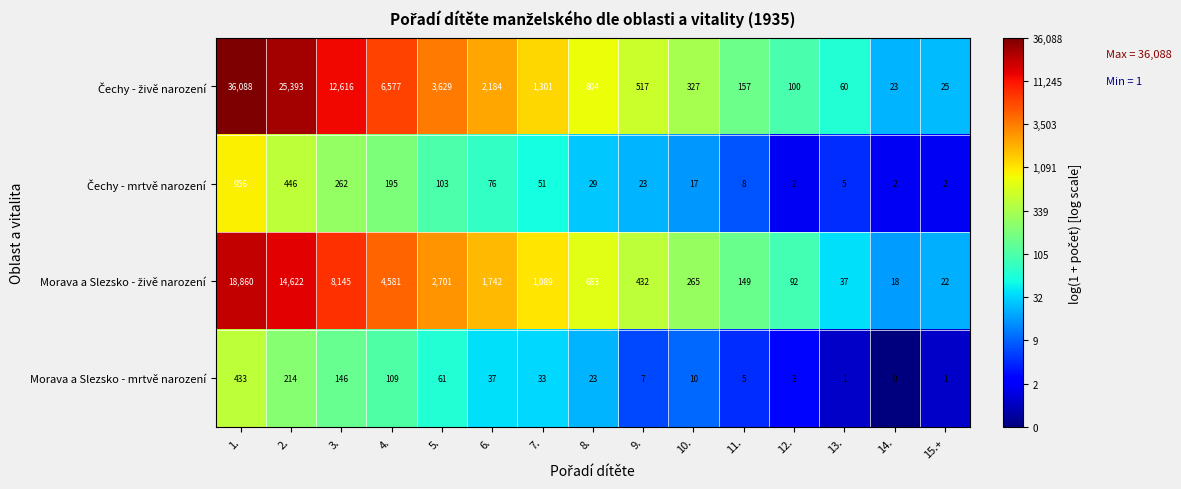

At which category does the chart reach its peak across all series?

1.